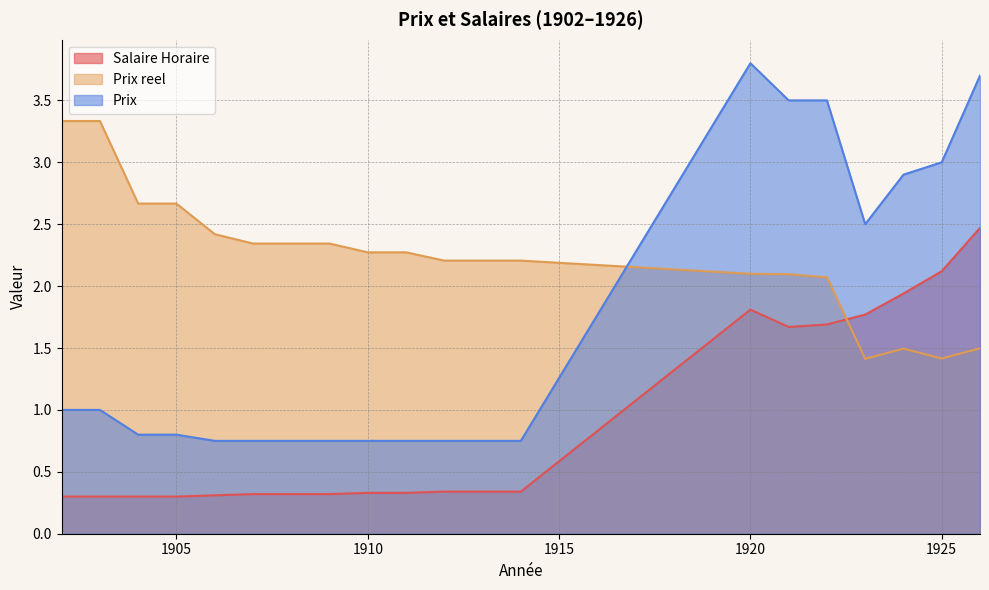

Which has a higher value, 1922 or 1907?

1922